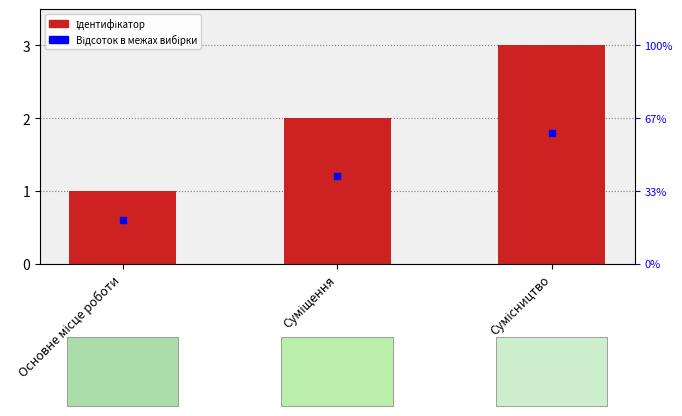

Which has a higher value, Сумісництво or Суміщення?

Сумісництво